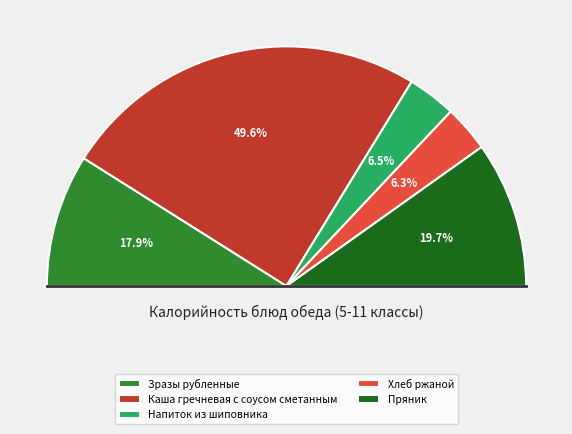

Which slice is the largest?

Каша гречневая с соусом сметанным